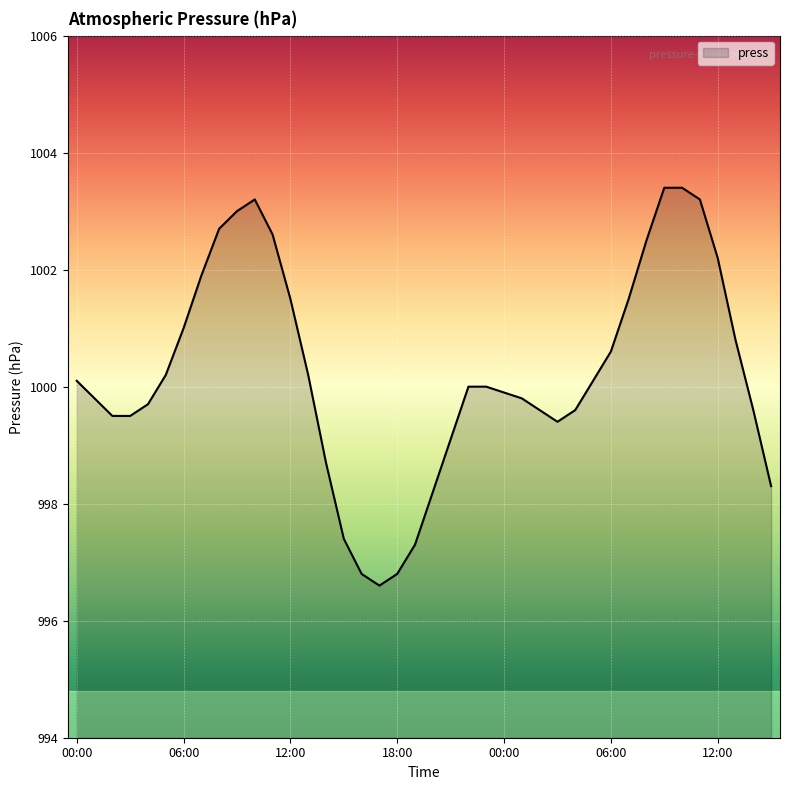

What is the smallest value displayed?

996.6